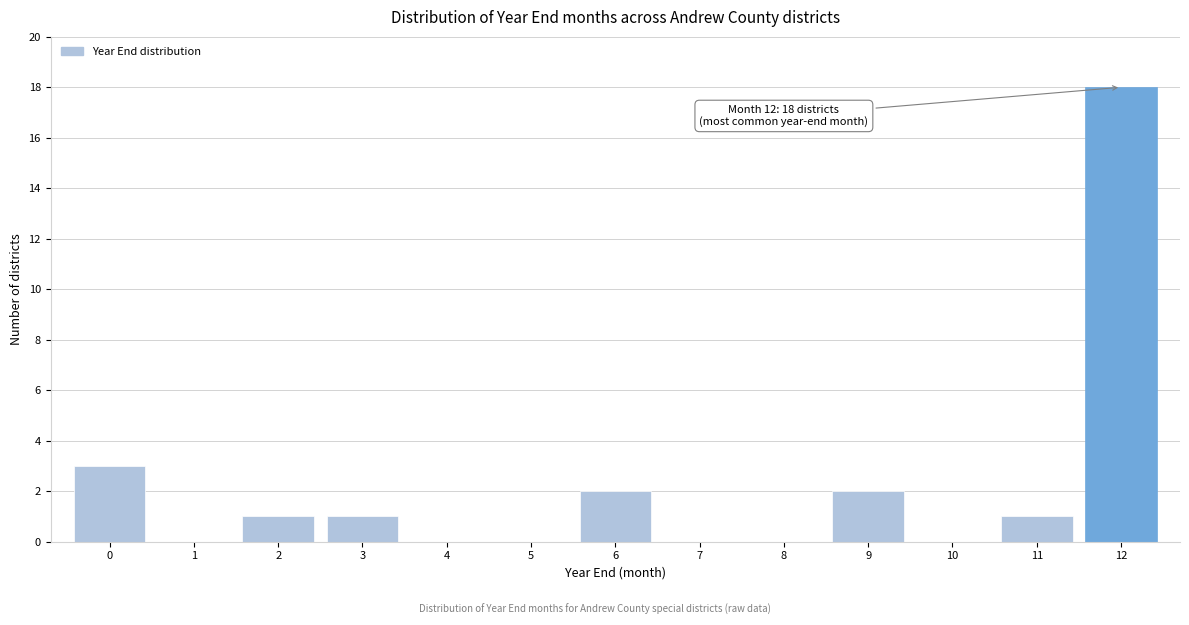

Over which range of the x-axis is the bar tallest?

11.5 to 12.5